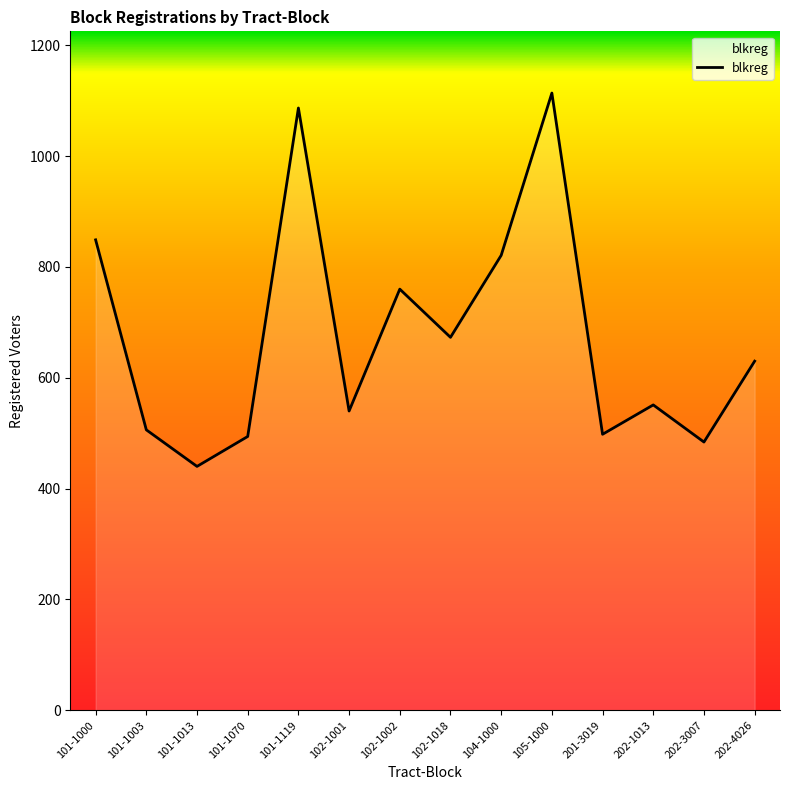

What value does the data have at 102-1018?

673